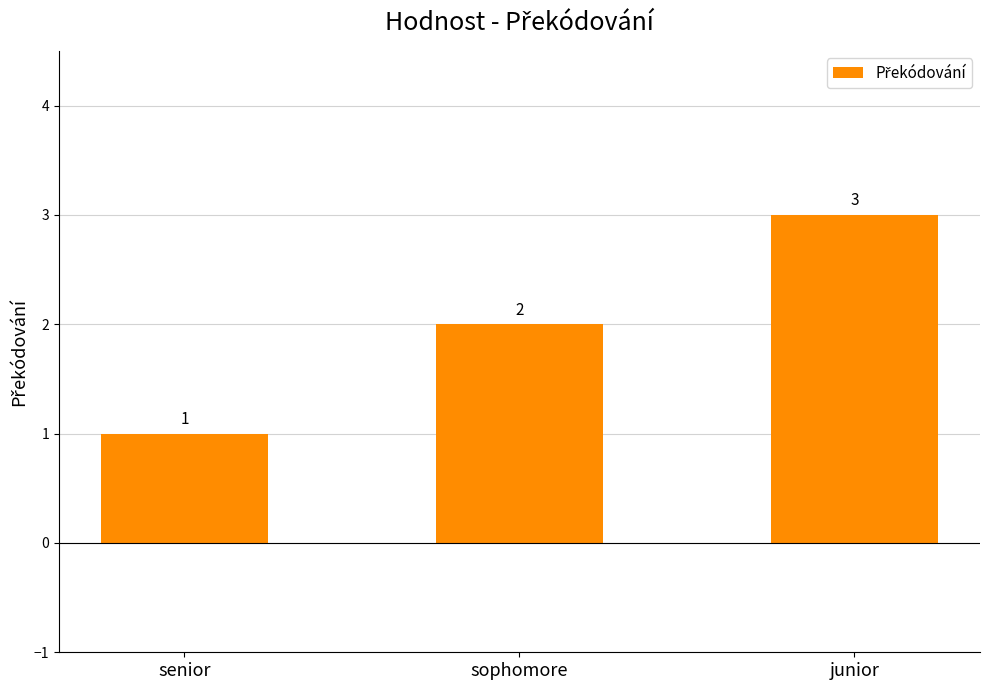

How many data points are less than 2?

1